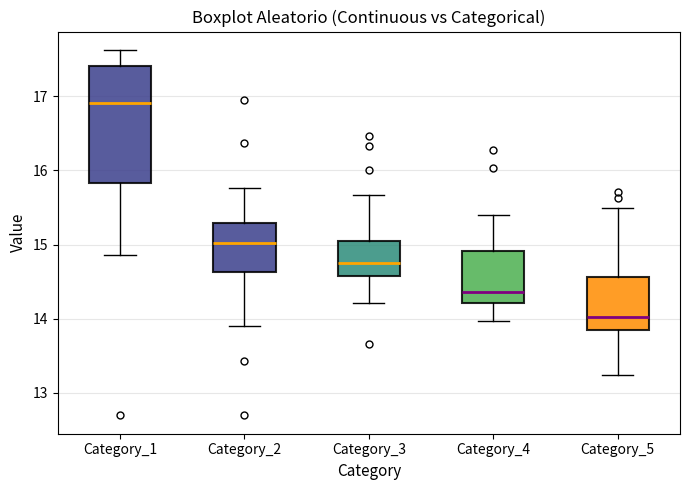

Which box has the highest median line?

Category_1